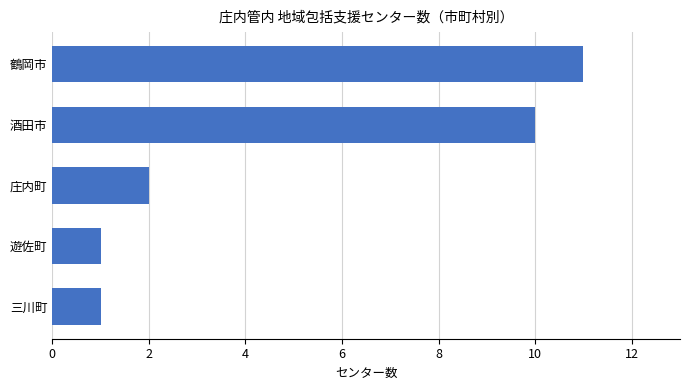

What is the sum of all values?

25